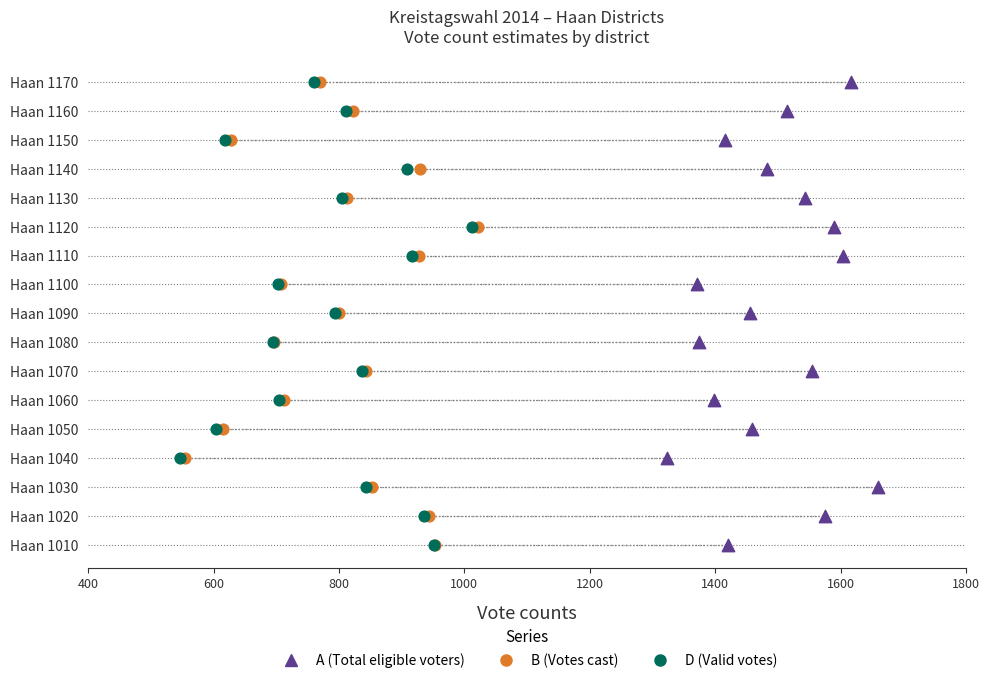

What are all the series names shown in the legend?

A (Total eligible voters), B (Votes cast), D (Valid votes)